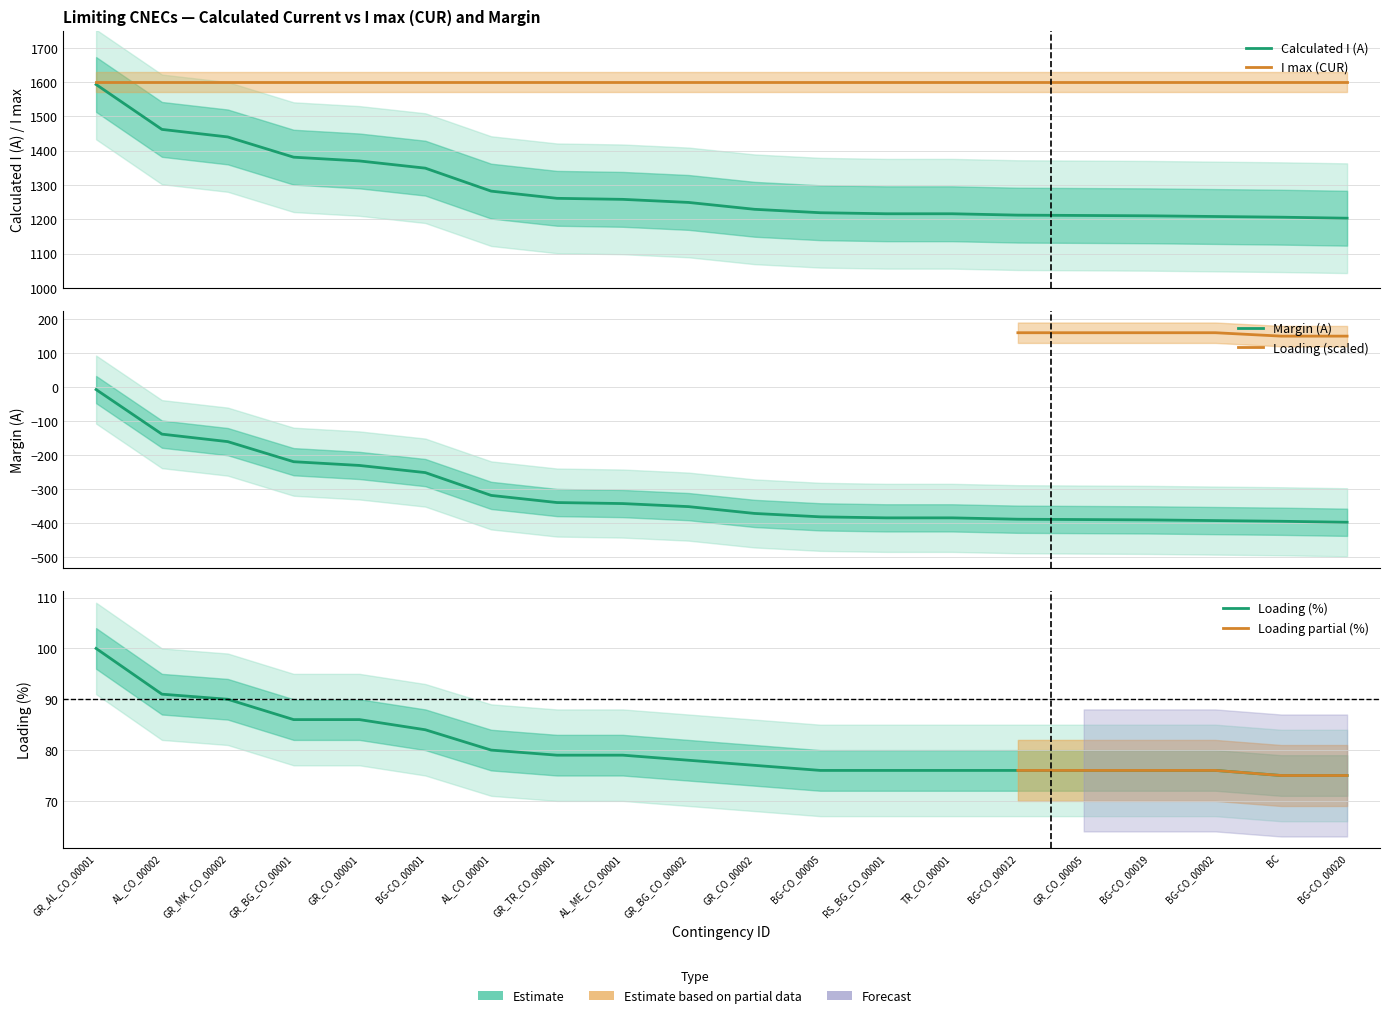

What is the highest value of the Calculated I (A) series?

1593